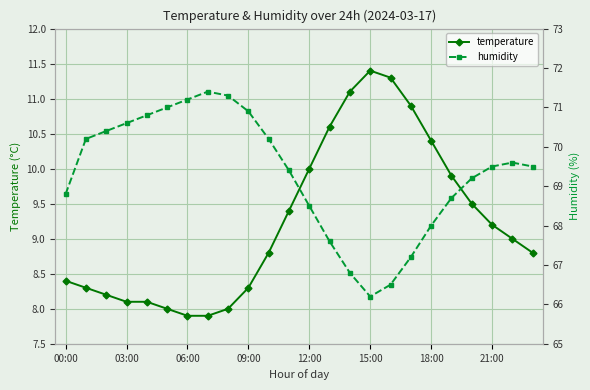

What is the label of the 20th point from the left?

19